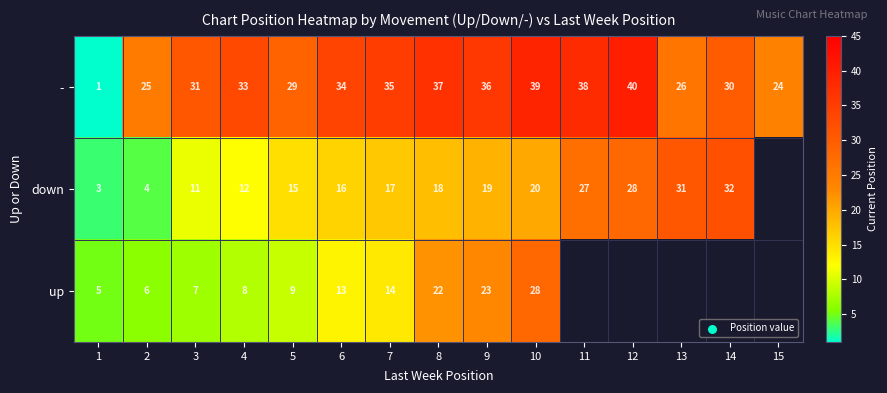

What is the sum of all - values?

458